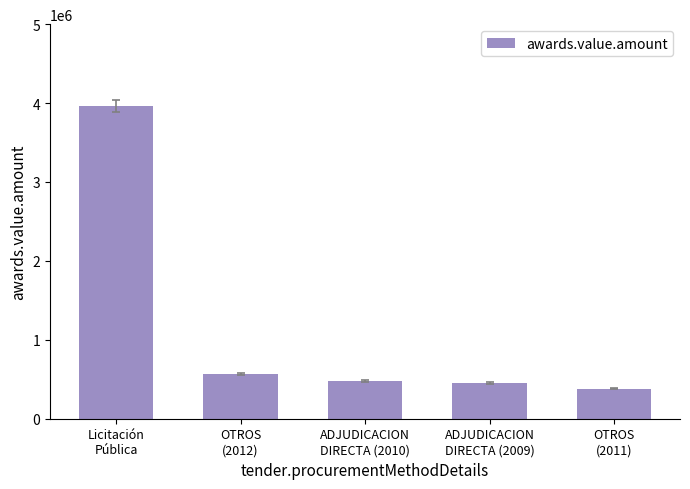

Count the number of categories in the chart.

5